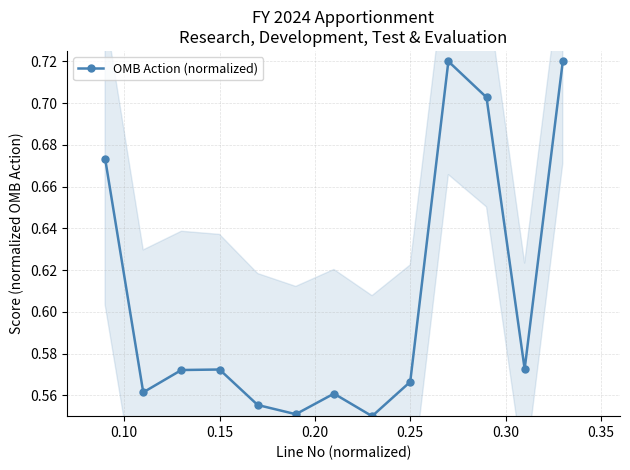

True or false: OMB Action (normalized) has more than 1 points higher than both neighbors.

True